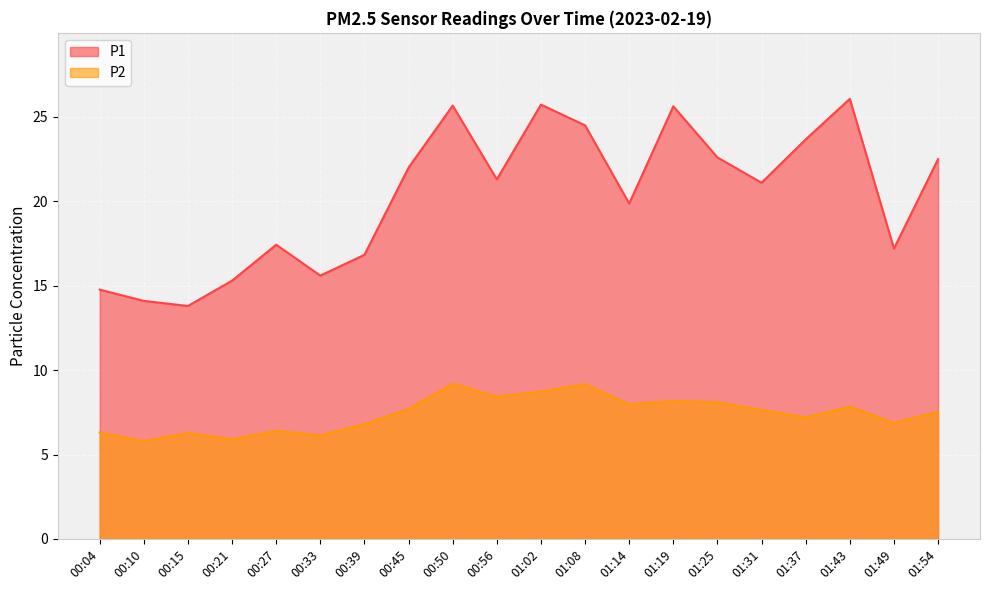

What is the value of the P2 point at the 12th from the left?

9.2